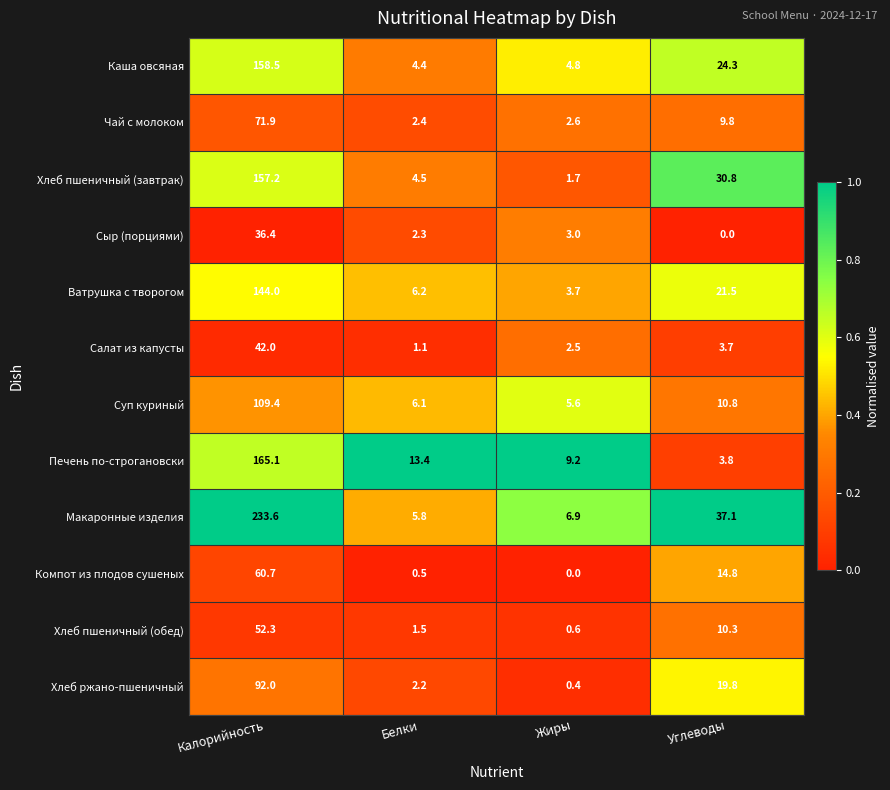

Between Калорийность and Углеводы, which series saw the biggest shift?

Макаронные изделия